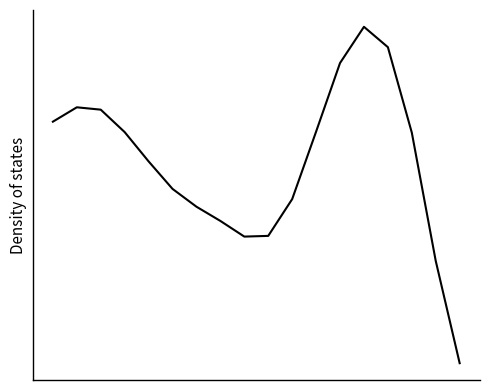

Is this an area chart (filled region under the line)?

No